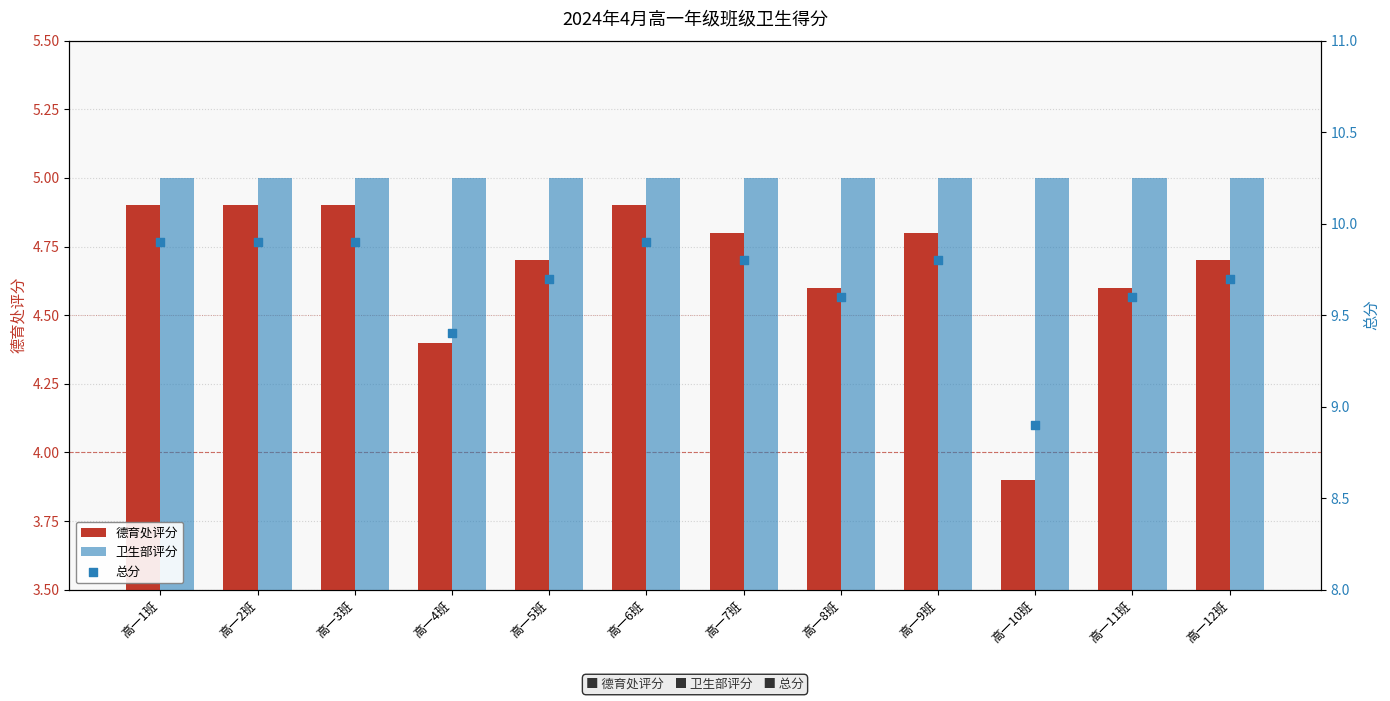

At which category is the sum across all series the highest?

高一1班